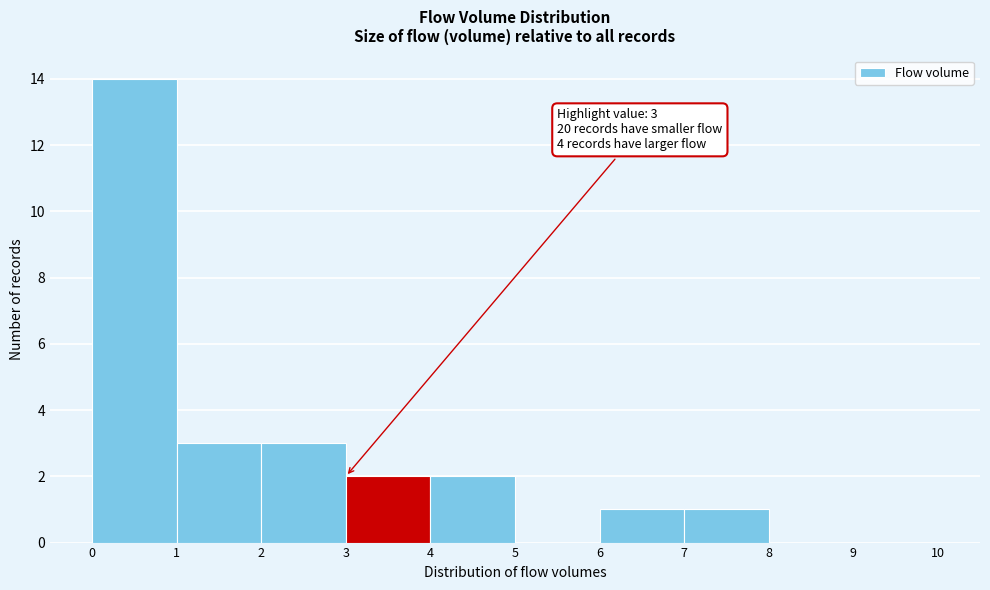

Which range on the x-axis has the tallest bar?

0 to 1